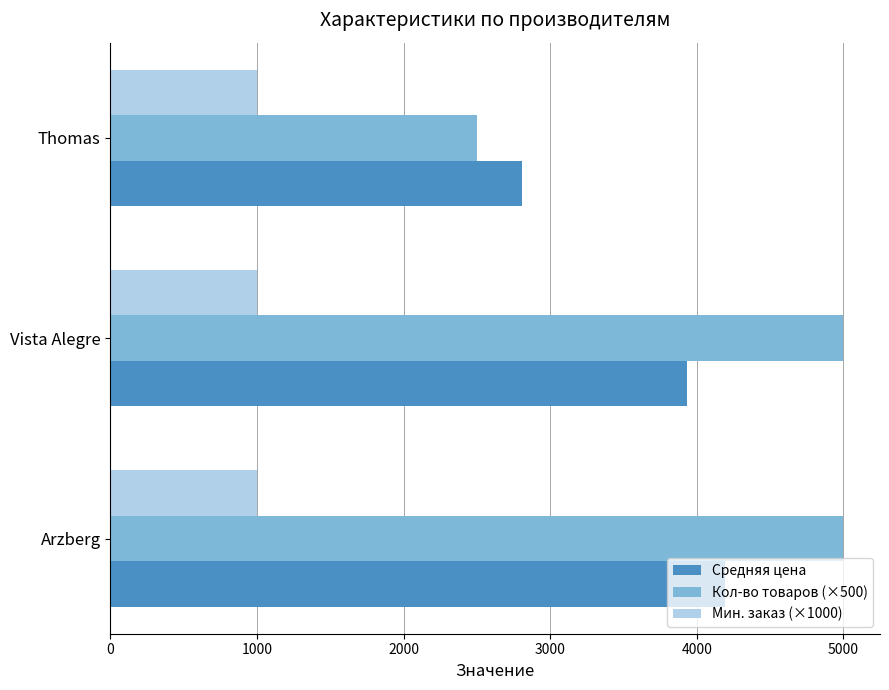

What is the approximate value of Средняя цена at Arzberg?

4190.0